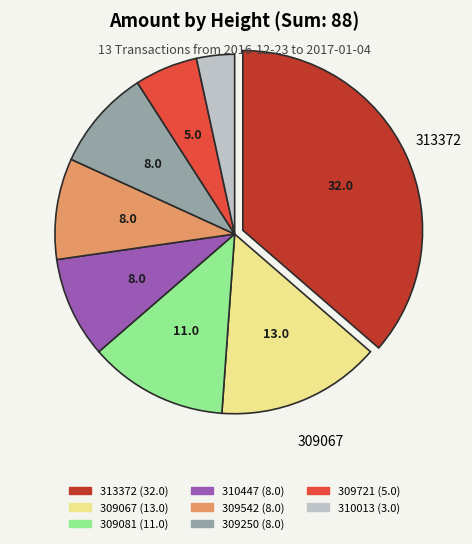

Is there any slice that represents more than half of the pie?

No